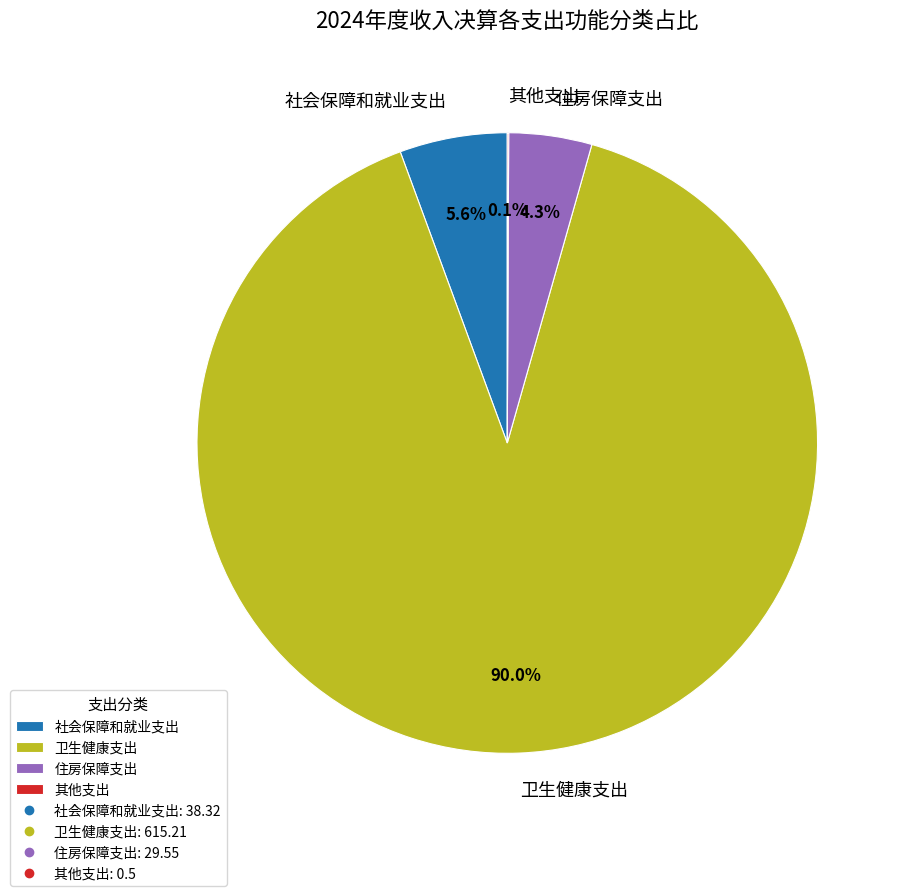

Which category has the biggest portion of the pie?

卫生健康支出